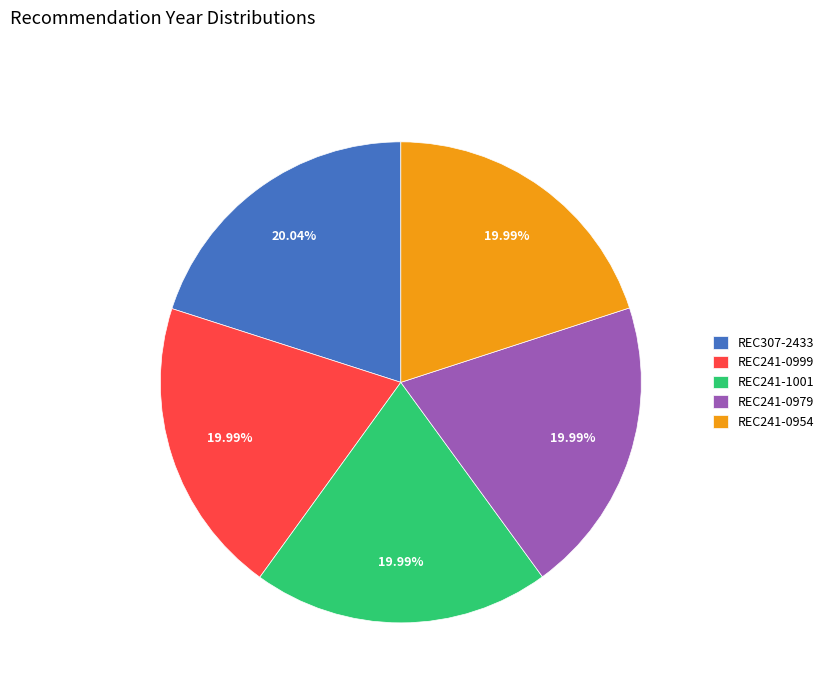

Is there a majority slice in this chart?

No